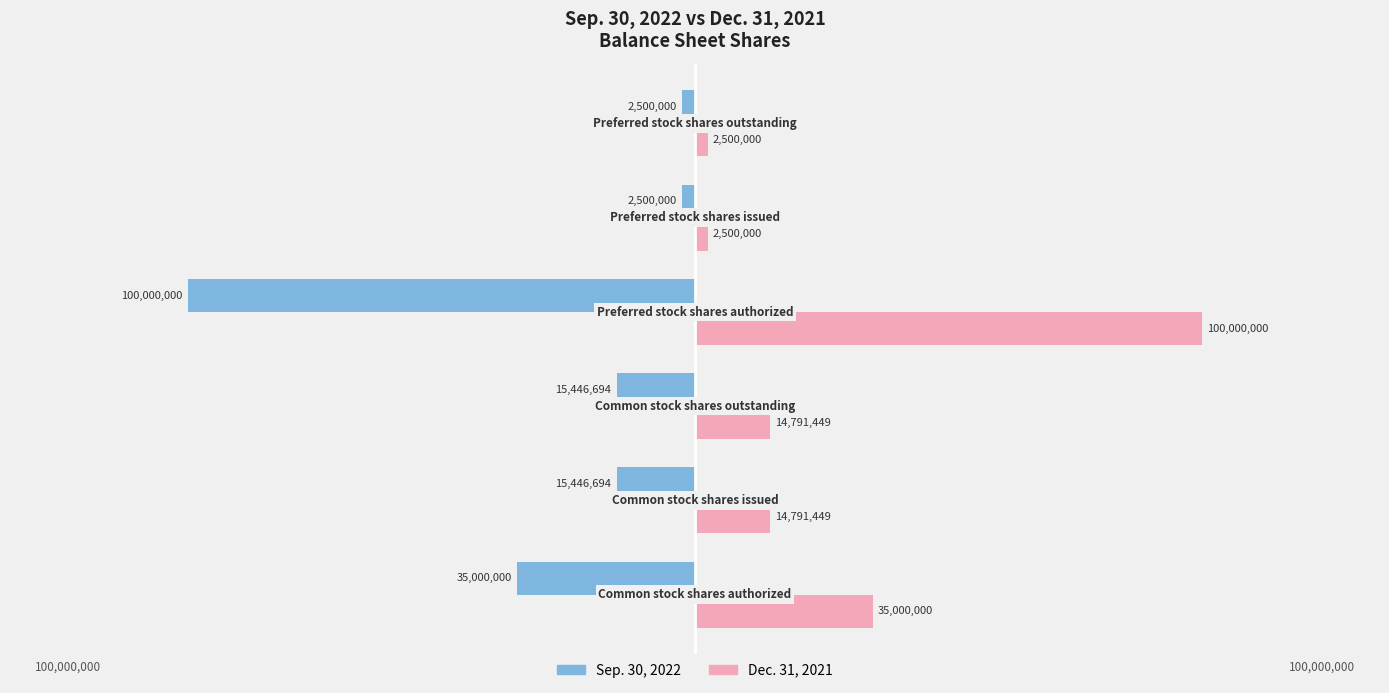

How many distinct data groups are displayed?

2